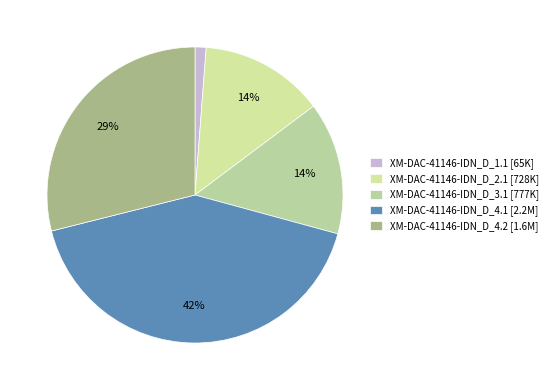

What percentage is the XM-DAC-41146-IDN_D_4.1 slice, to the nearest percent?

42%